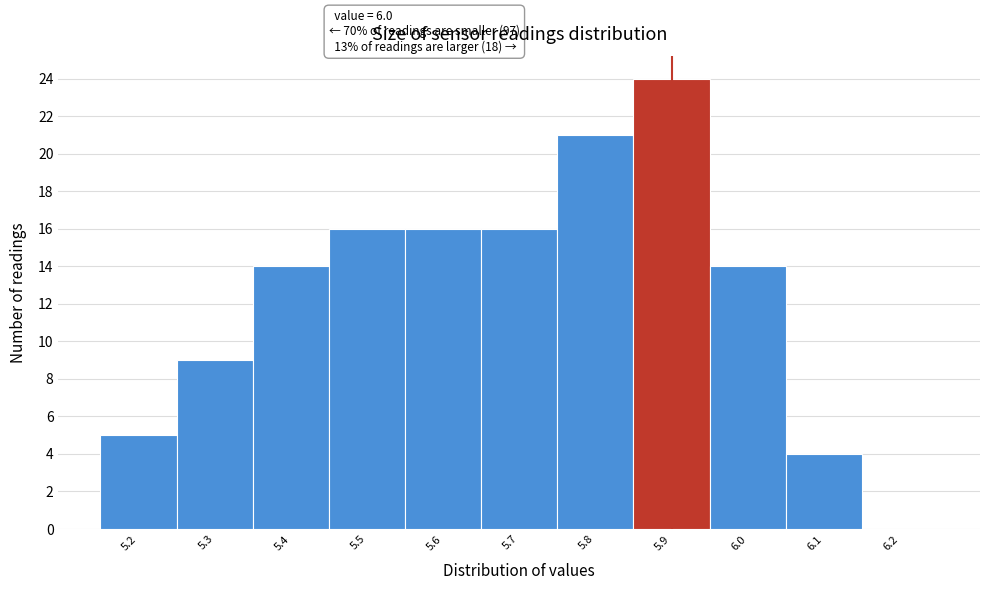

Reading left to right, what are all the values shown in this chart?

5.2=5	5.3=9	5.4=14	5.5=16	5.6=16	5.7=16	5.8=21	5.9=24	6.0=14	6.1=4	6.2=0